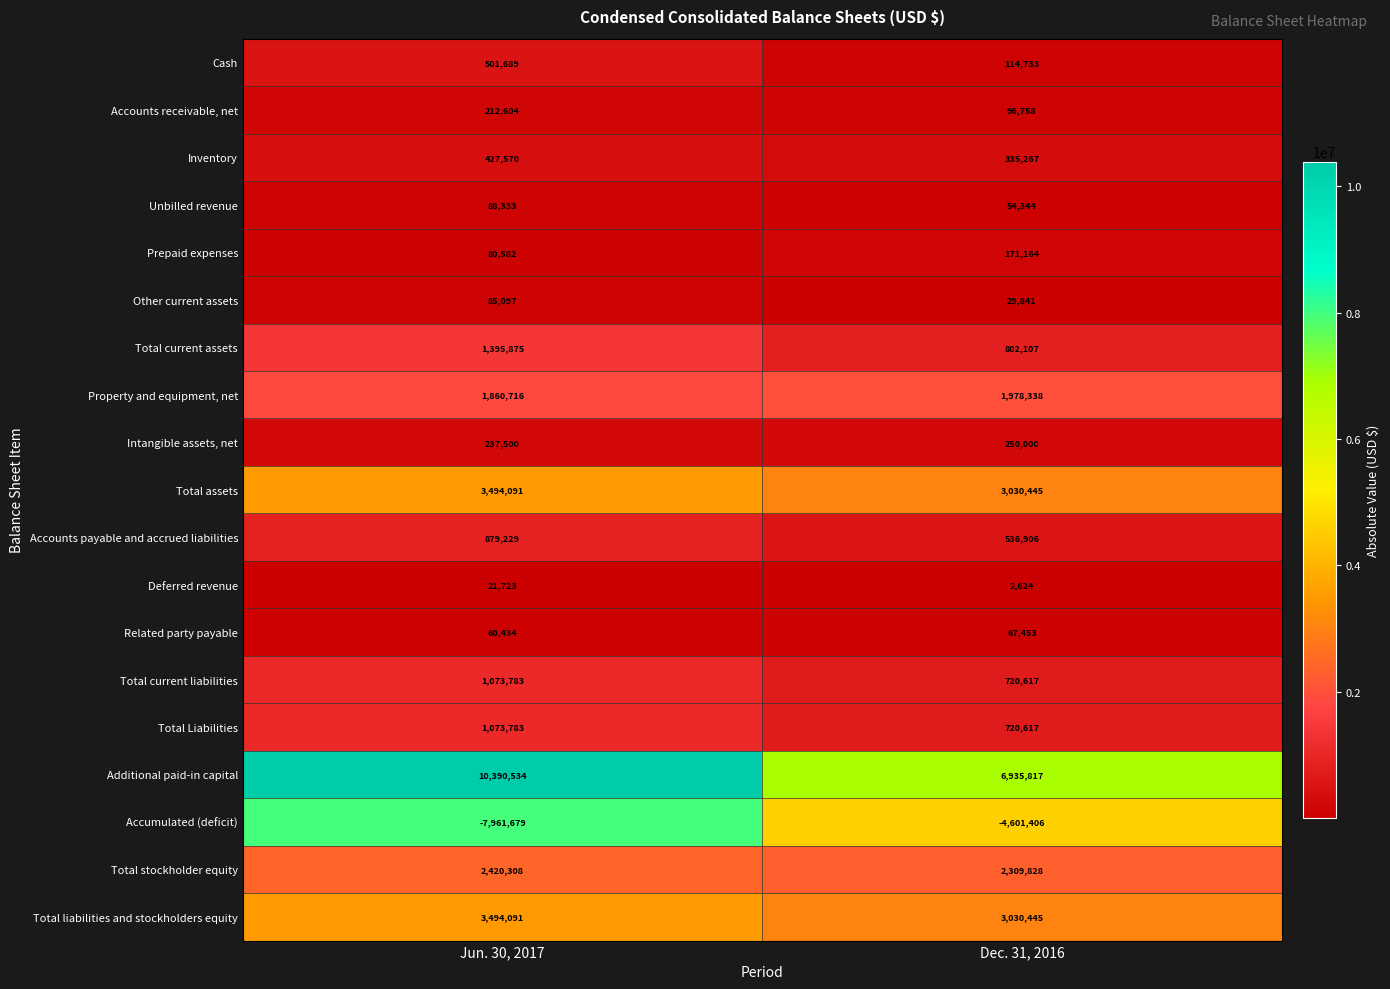

Which series has the largest range (max minus min)?

Additional paid-in capital